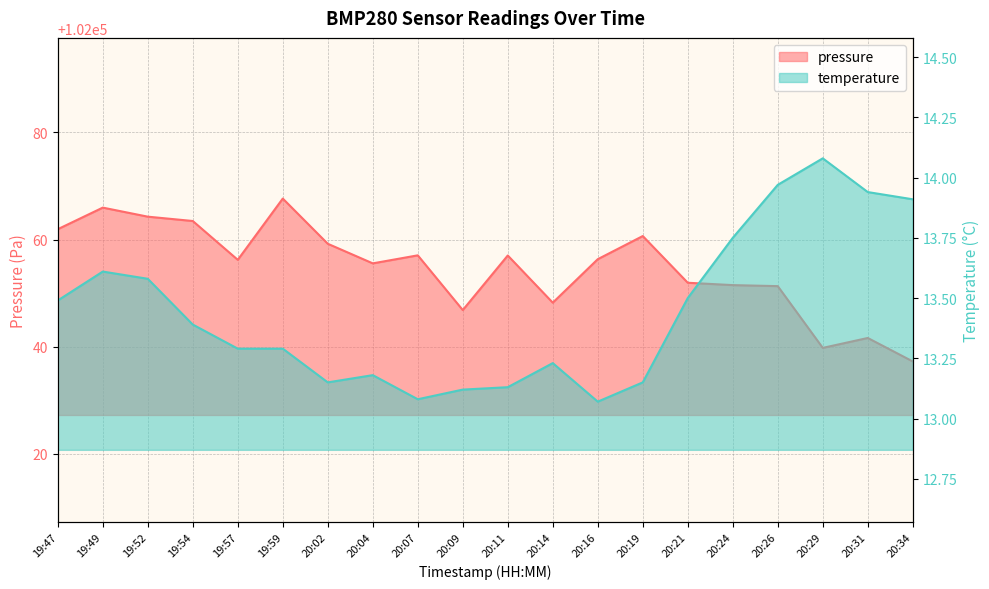

Which series has the largest total across all categories?

pressure